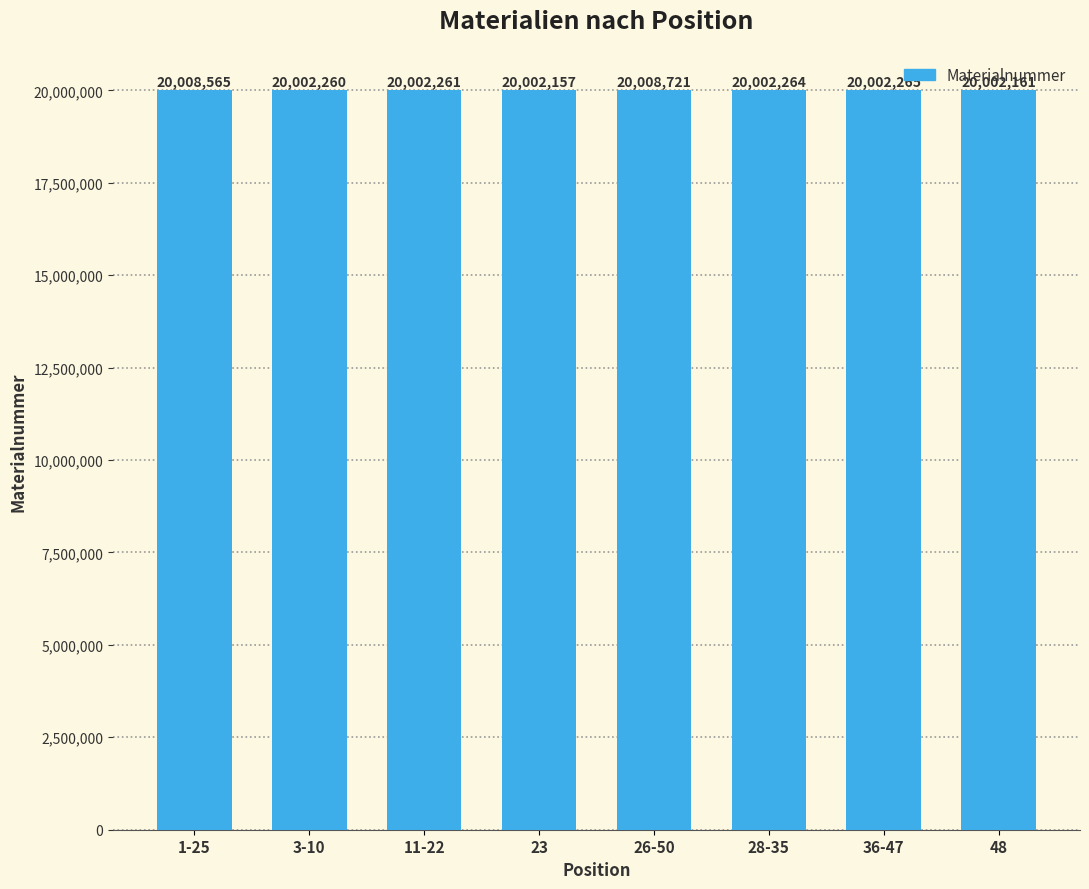

What value does the data have at 28-35?

20002264